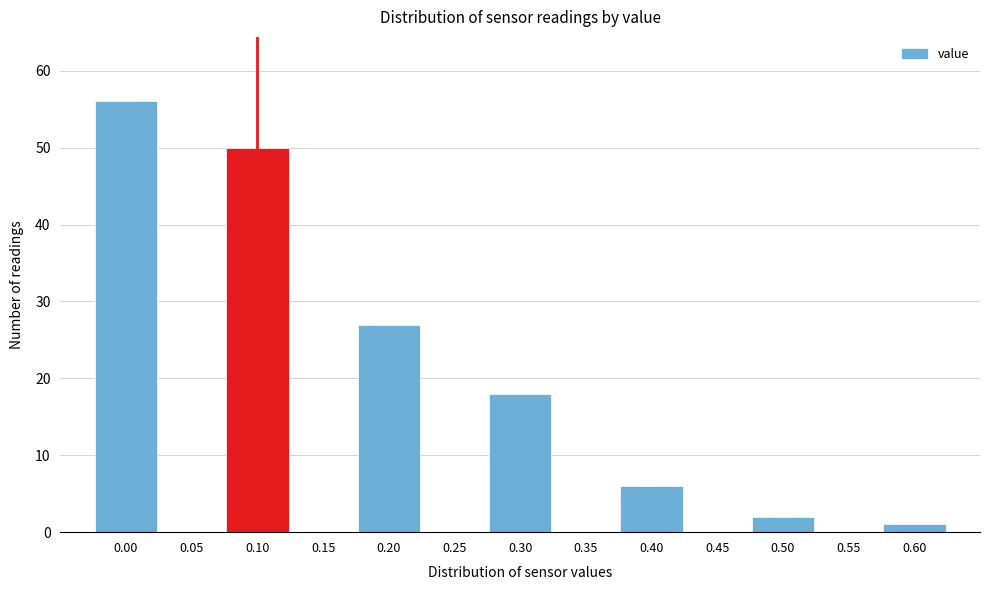

Reading right to left, transcribe all the data shown in this chart.

0.60=1	0.55=0	0.50=2	0.45=0	0.40=6	0.35=0	0.30=18	0.25=0	0.20=27	0.15=0	0.10=50	0.05=0	0.00=56